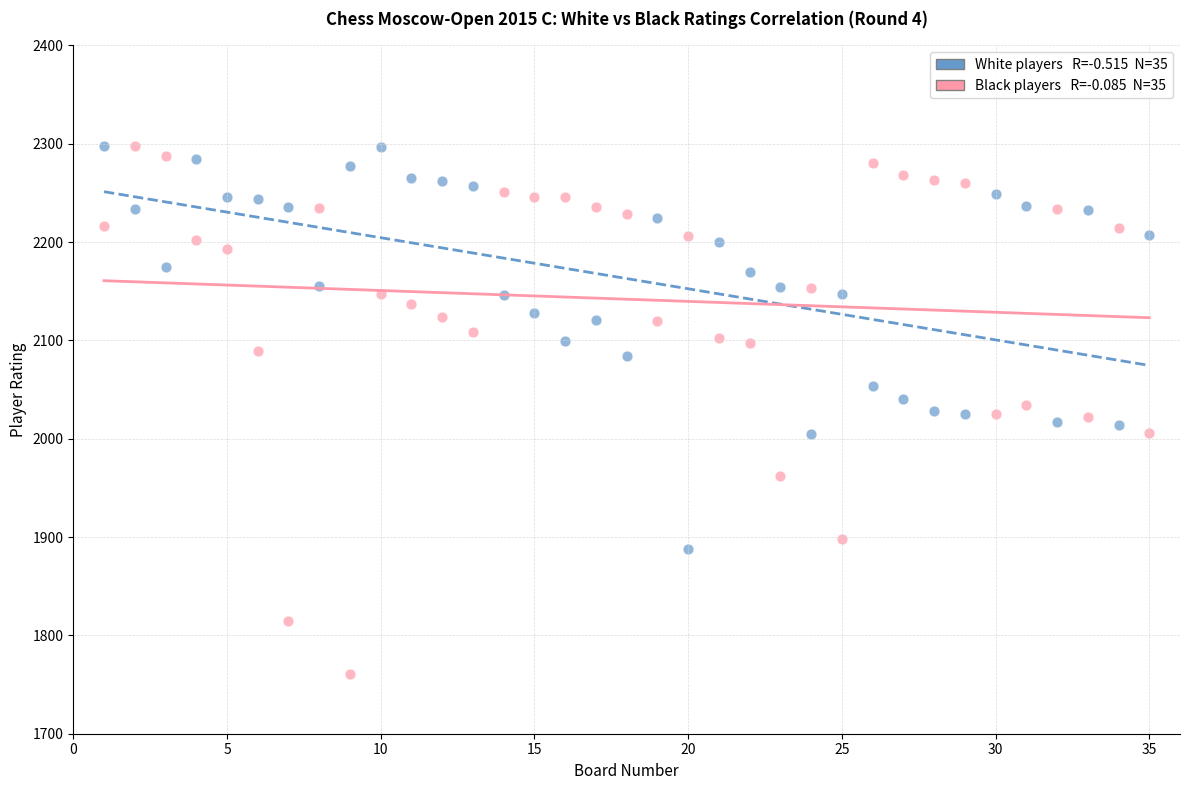

Across all data points, what is the range of X values (max minus min)?

34